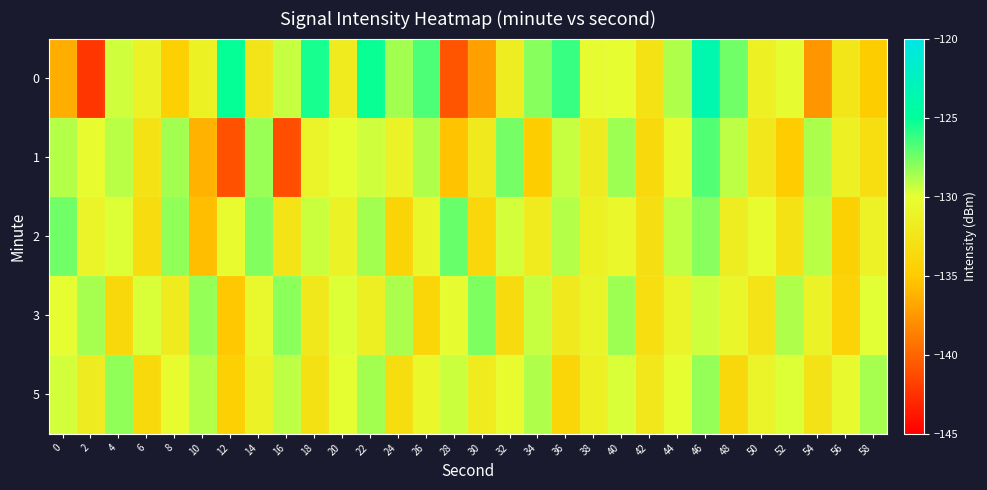

At 36, list the series in order from largest to smallest.

0, 2, 1, 3, 5